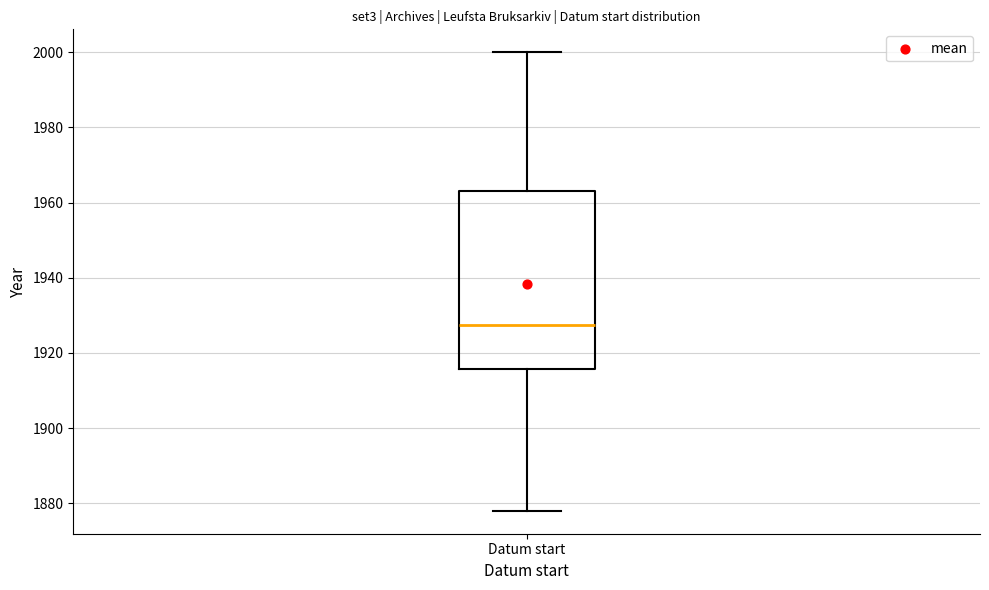

Read this box plot against the y-axis: the position of the median line, the range covered by the box, and the ends of both whiskers. The values are not printed on the chart, so give them approximately, as read against the axis.

median 1928, box 1916 to 1964, whiskers 1878 to 2000